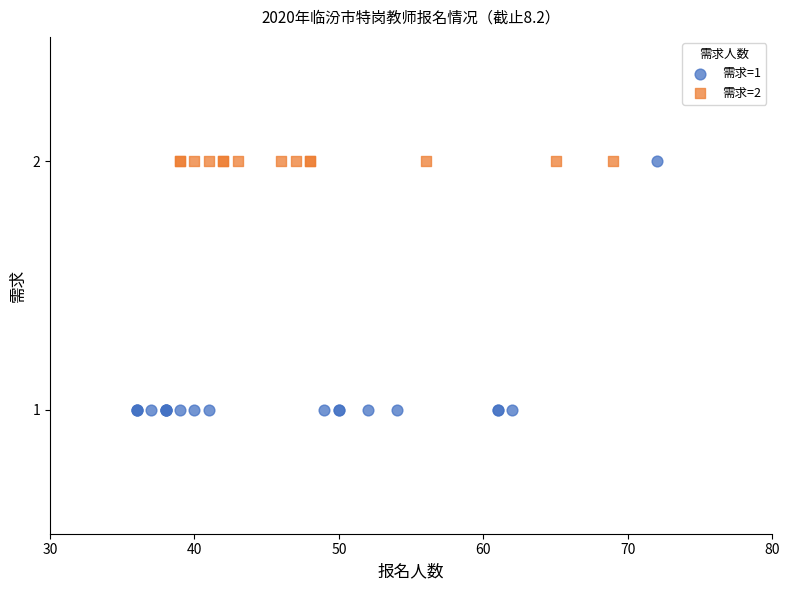

Which series contains the lowest Y value?

需求=1